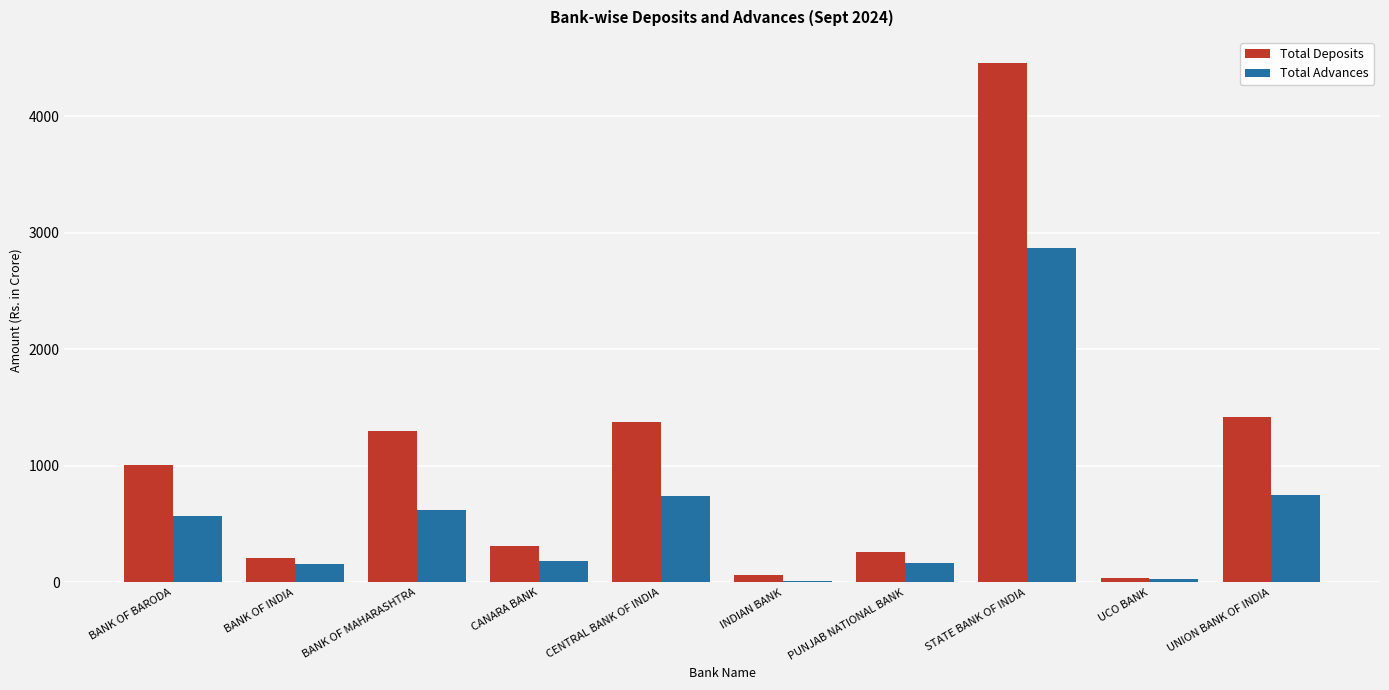

What is the total value across all series at UNION BANK OF INDIA?

2169.1